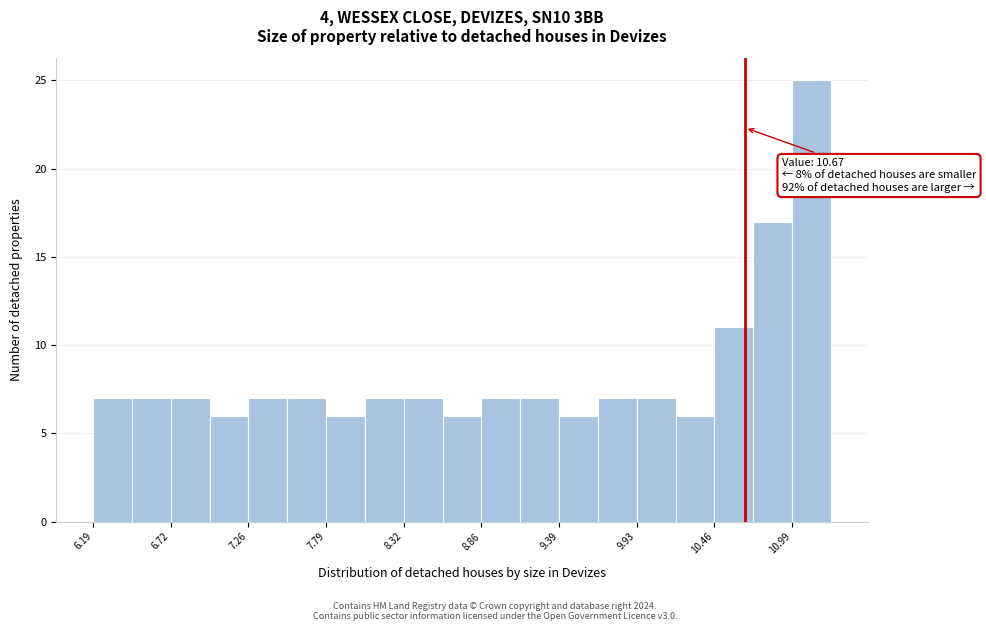

Read against the x-axis, roughly where is the centre of the tallest bar?

11.1